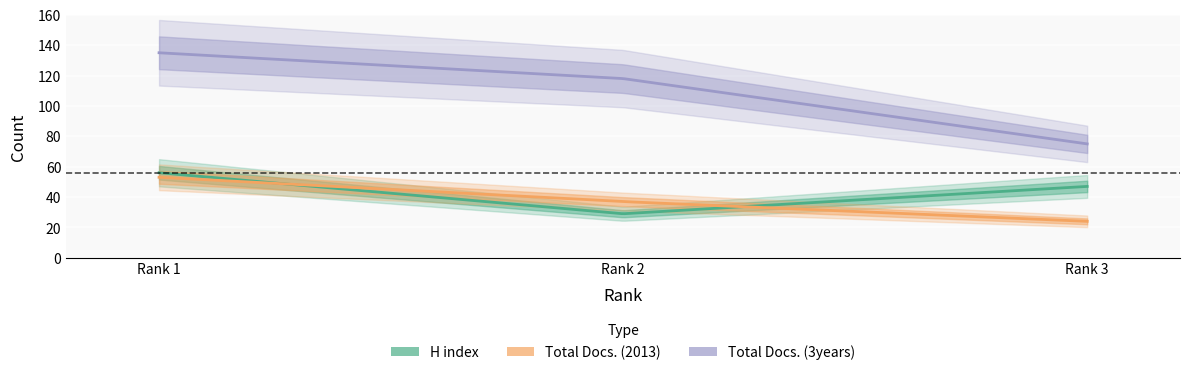

What is the minimum value shown in the chart?

24